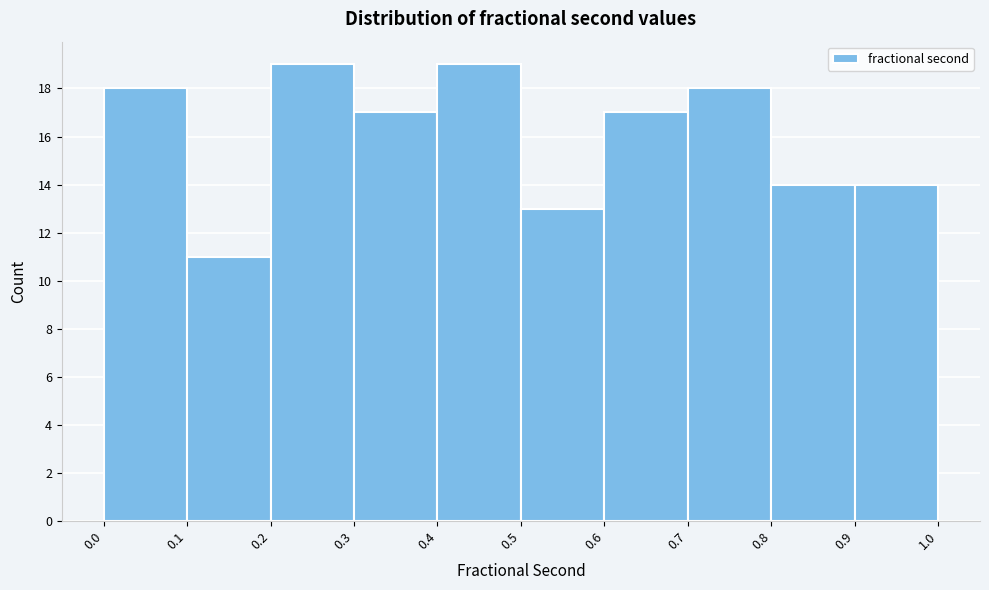

Reading left to right, list every bar in this chart as the range it spans on the x-axis followed by its height. The values are not printed on the chart, so give them approximately, as read against the axis.

0.0 to 0.1: 18
0.1 to 0.2: 11
0.2 to 0.3: 19
0.3 to 0.4: 17
0.4 to 0.5: 19
0.5 to 0.6: 13
0.6 to 0.7: 17
0.7 to 0.8: 18
0.8 to 0.9: 14
0.9 to 1.0: 14